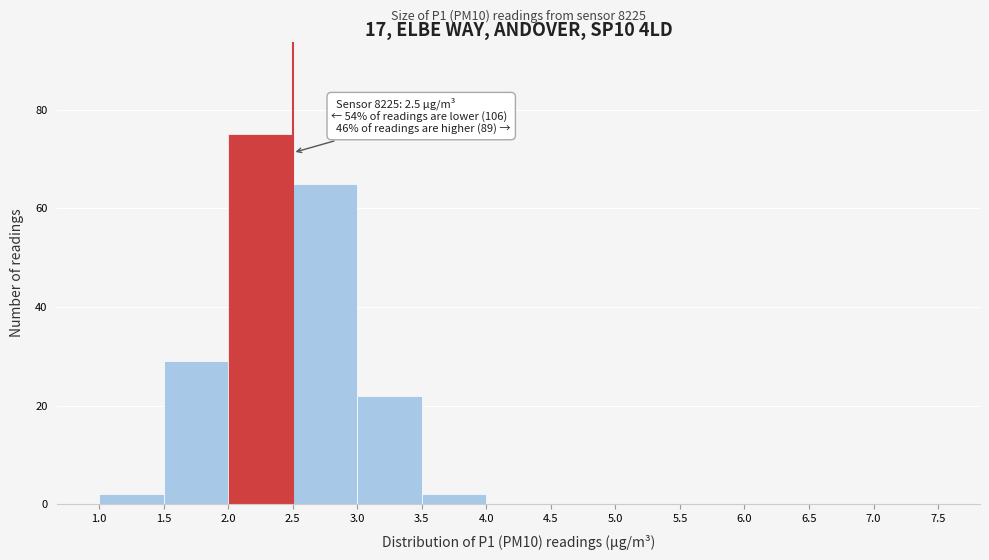

Which range on the x-axis has the tallest bar?

2.0 to 2.5